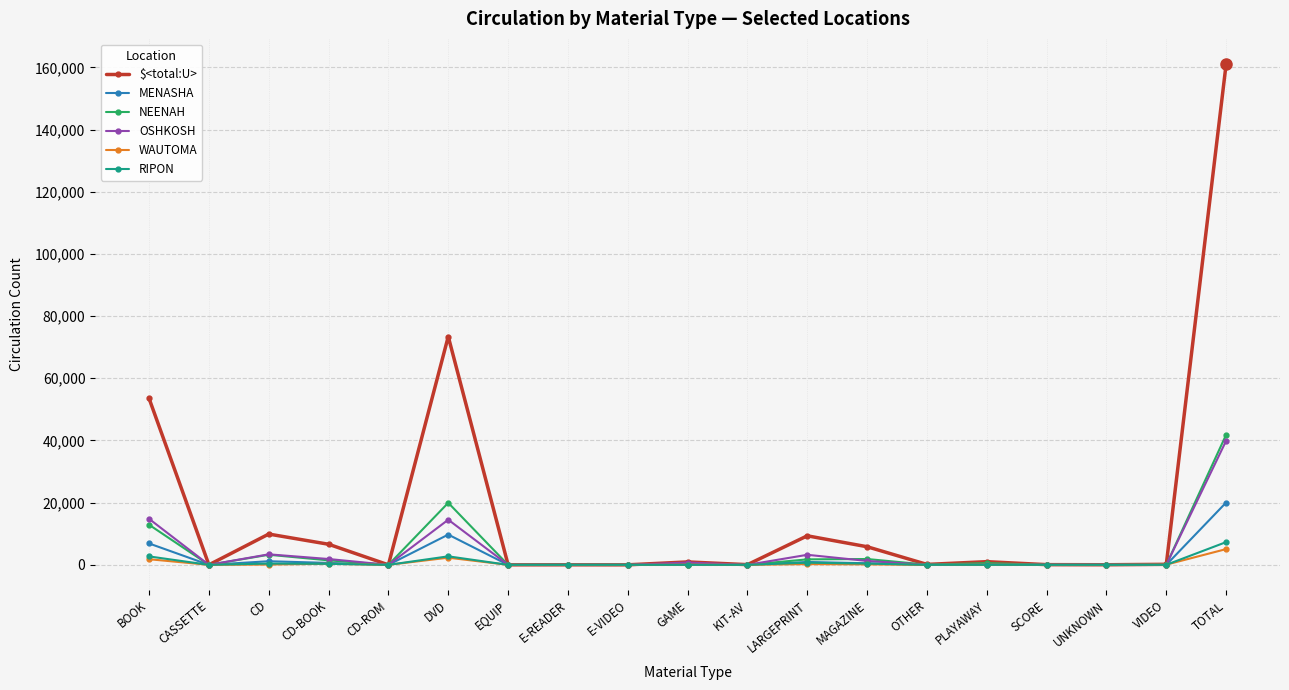

What is the difference between the highest and lowest values at E-VIDEO?

7